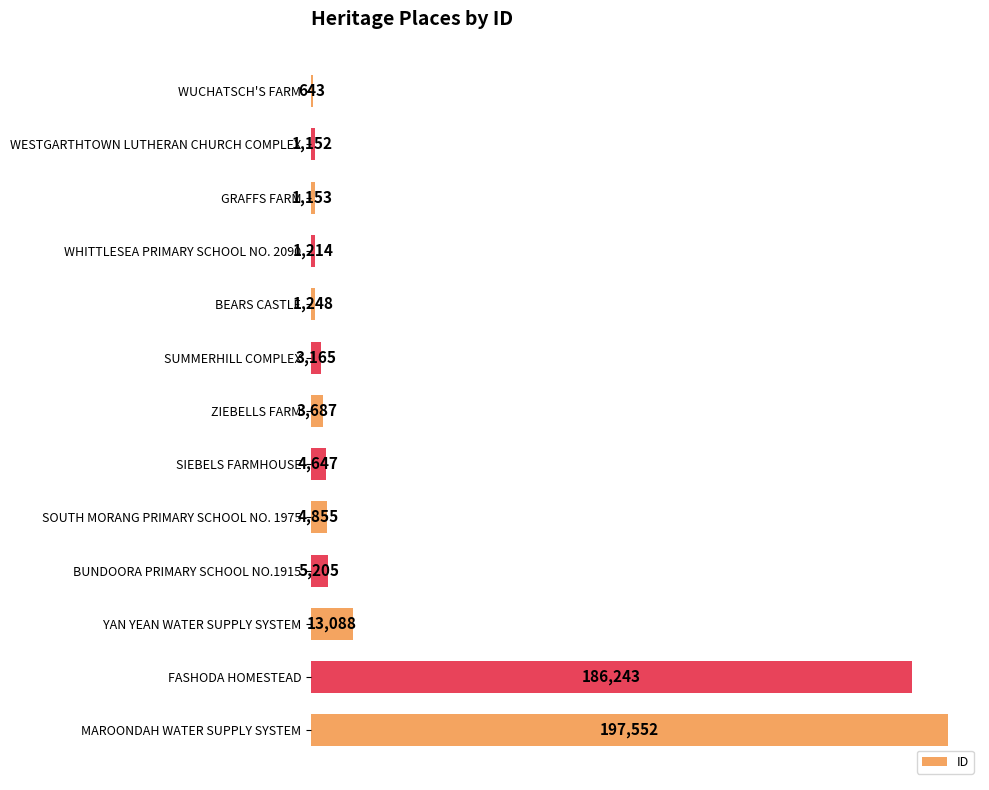

Where is the data nearest to the value 99097?

YAN YEAN WATER SUPPLY SYSTEM